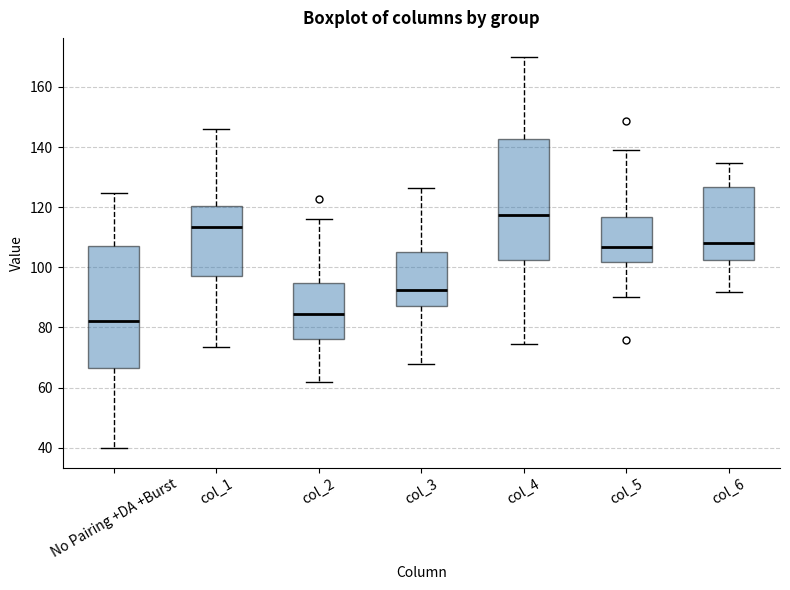

Where does the upper whisker of the box for col_2 end on the y-axis? The values are not printed on the chart, so give them approximately, as read against the axis.

116